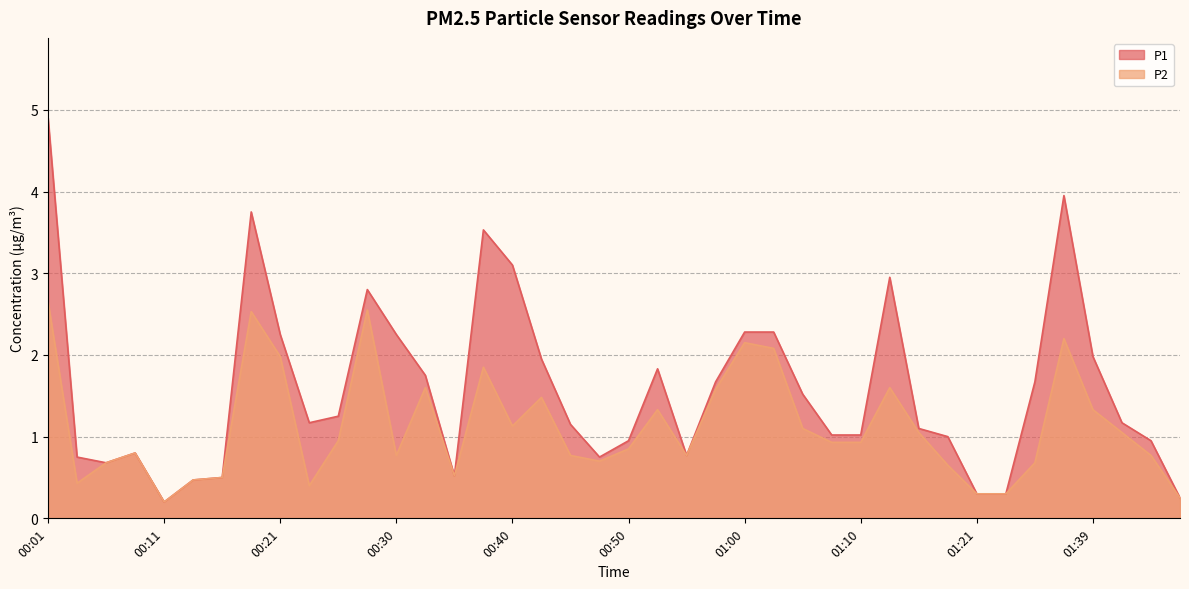

What is the greatest value displayed?

4.9